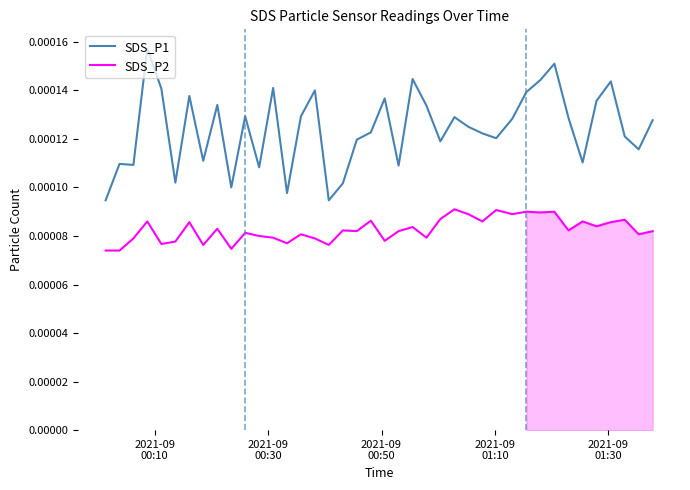

True or false: SDS_P2 and SDS_P1 cross at least once.

False